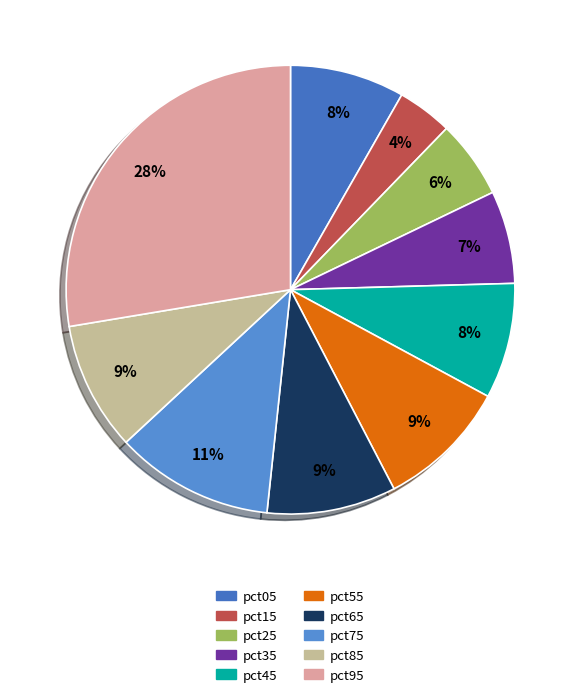

What is the change in value from pct45 to pct95?

+0.3